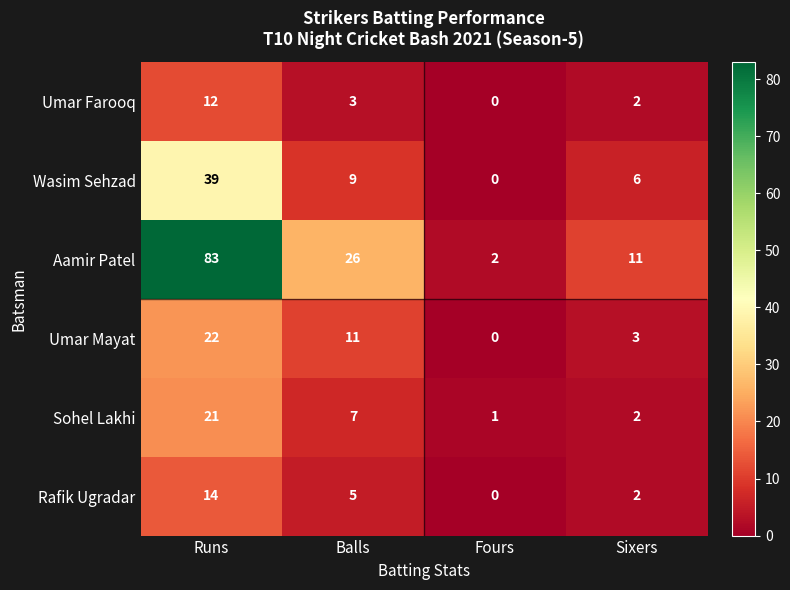

What is the sum of the Wasim Sehzad values at Balls and Sixers?

15